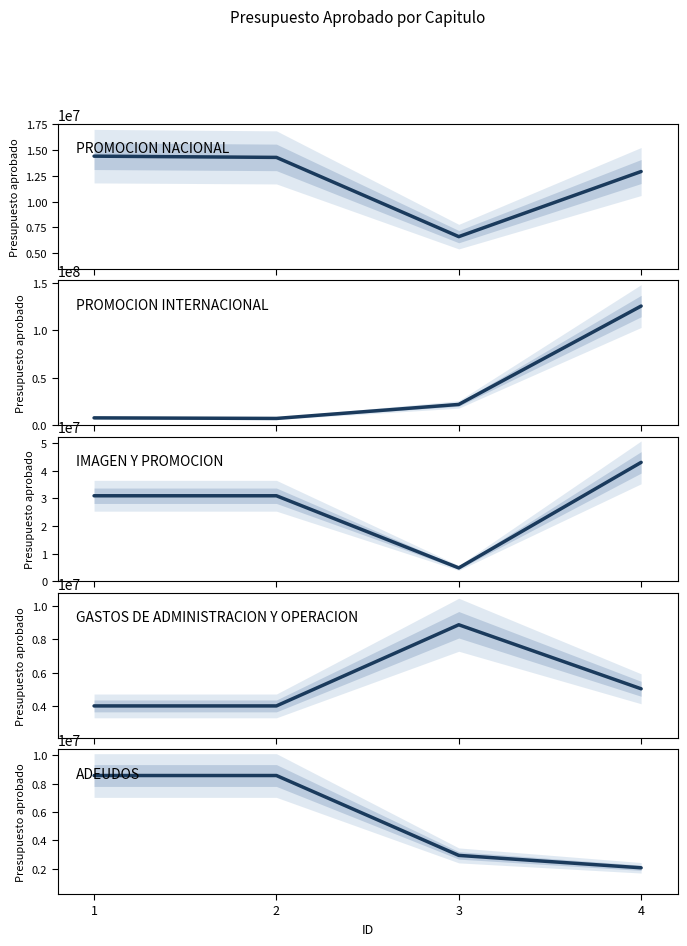

Count the IMAGEN Y PROMOCION values in the range 30952000 to 43021764.

3